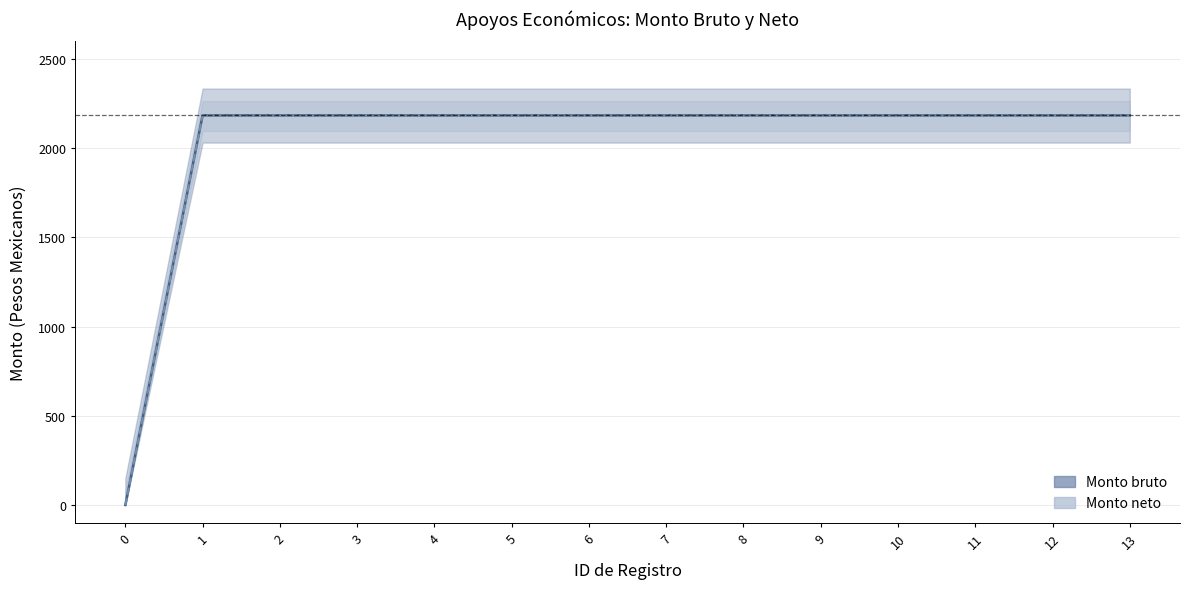

True or false: Monto neto and Monto bruto cross at least once.

False